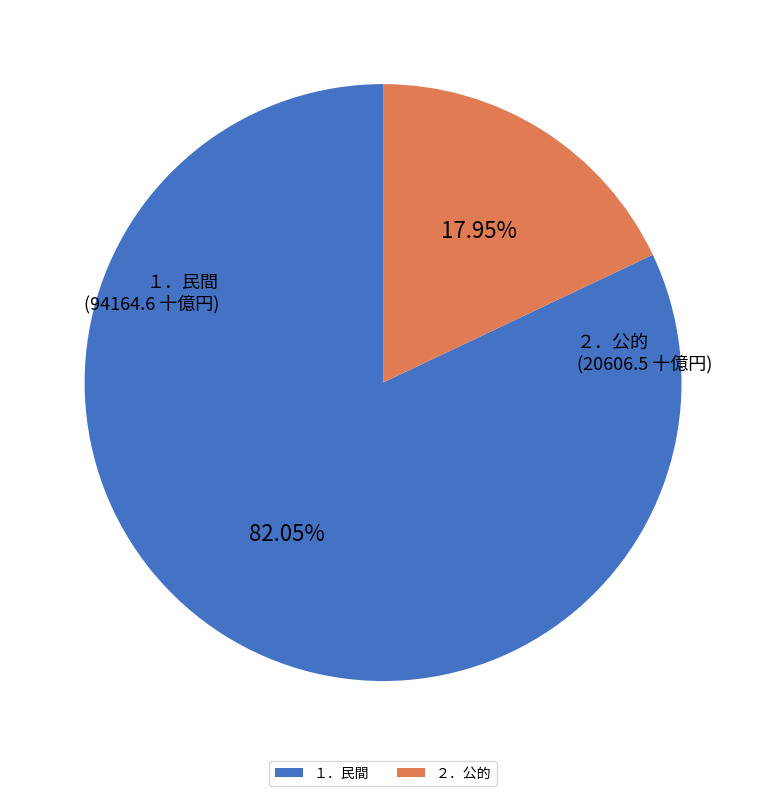

To the nearest percent, what is the difference between the ２．公的 and １．民間 slice percentages?

64%